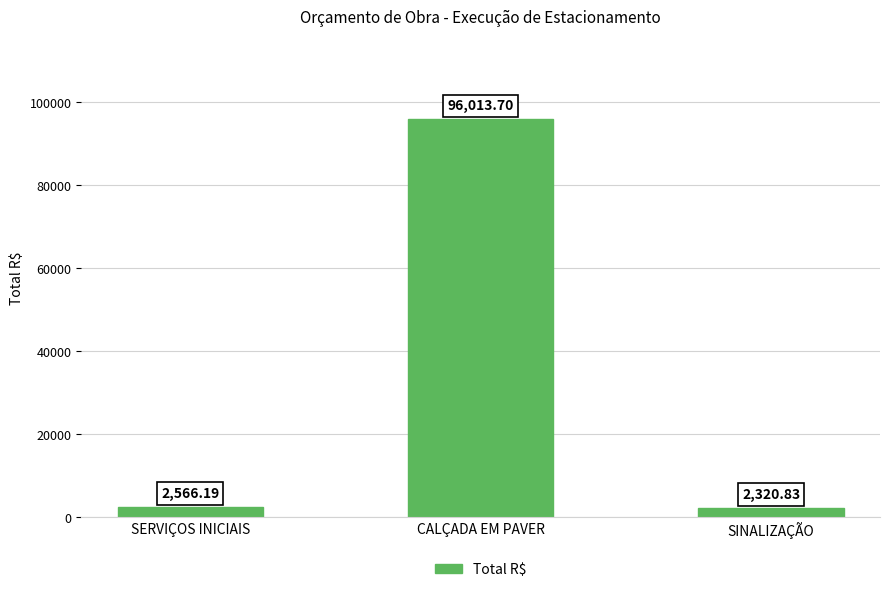

What is the change in value from SERVIÇOS INICIAIS to CALÇADA EM PAVER?

+93447.5